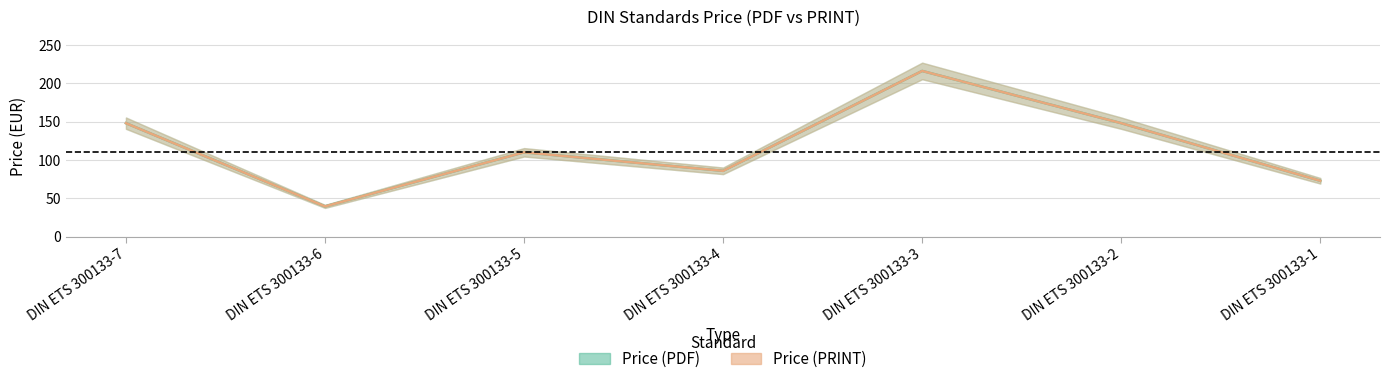

Between DIN ETS 300133-5 and DIN ETS 300133-1, which is larger?

DIN ETS 300133-5